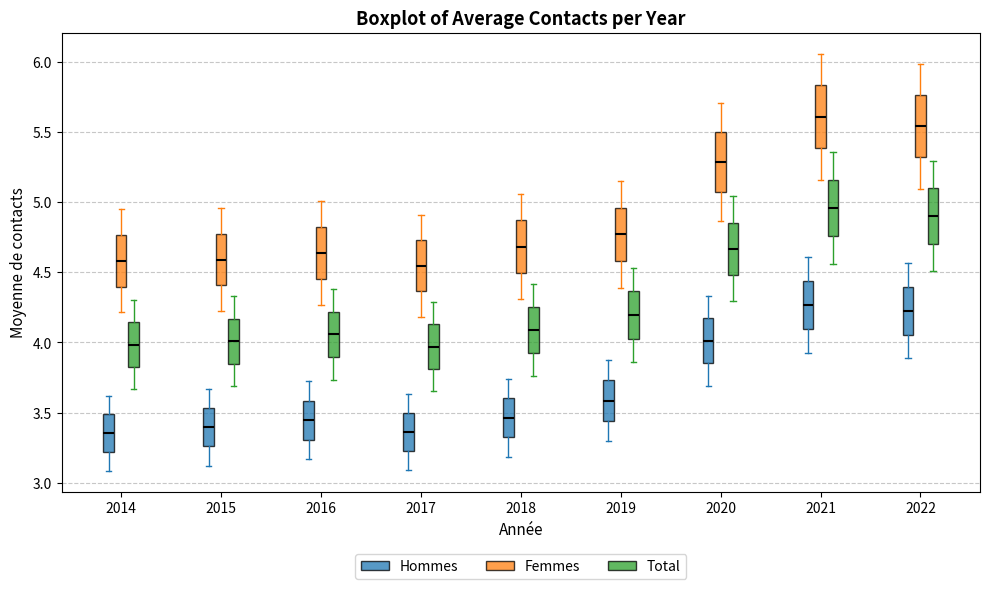

Which box has the highest median line?

2021 (Femmes)